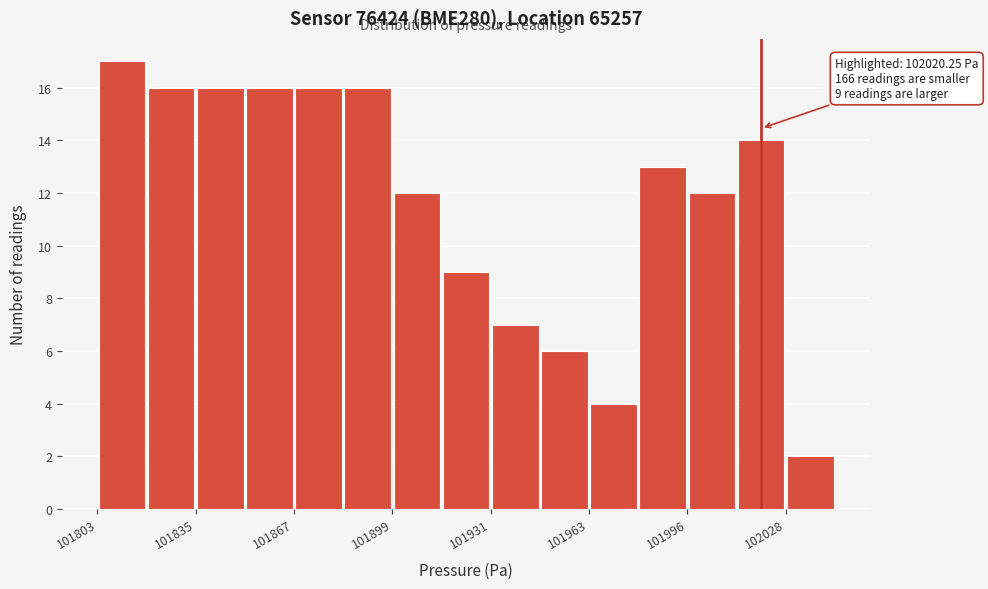

Read against the x-axis, roughly where is the centre of the tallest bar?

101810